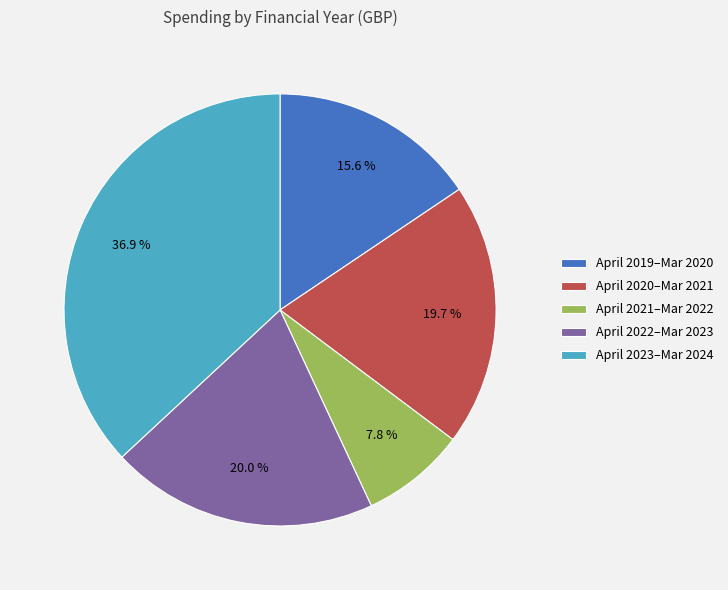

Which slice is the largest?

April 2023–Mar 2024